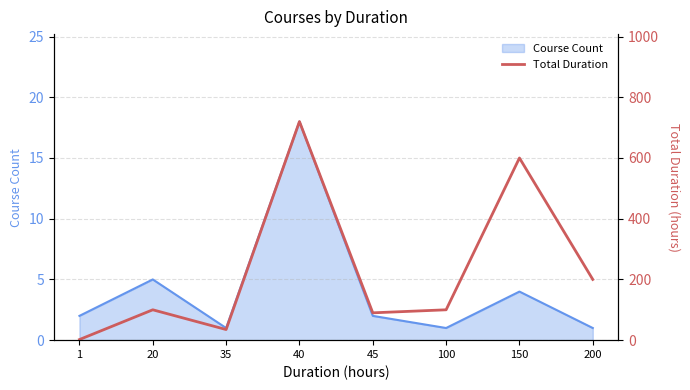

The Course Count series shows 4 at 150. True or false?

True